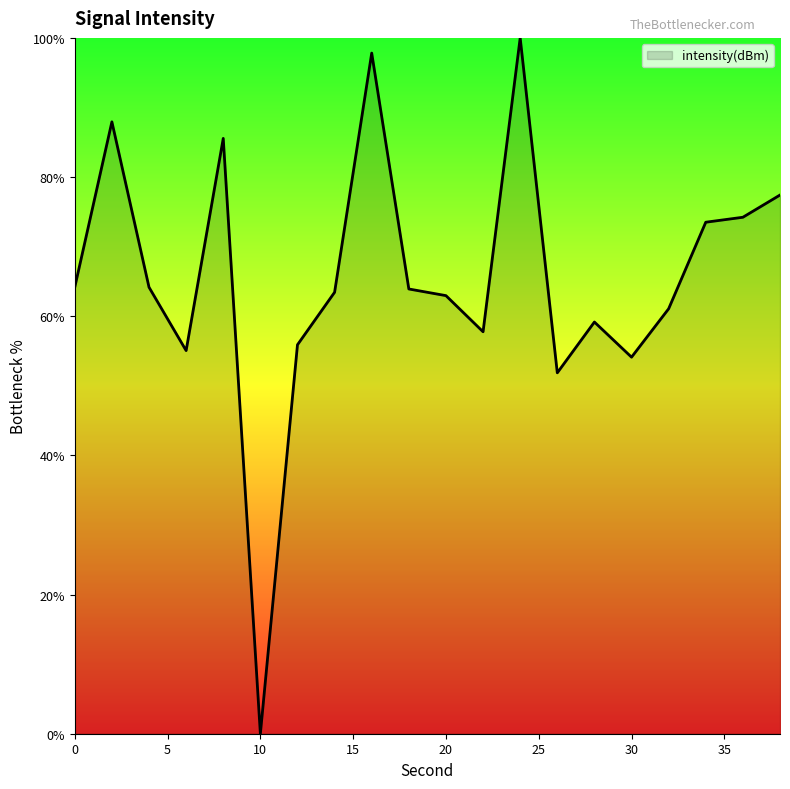

What is the difference between the maximum and minimum values?

100.0